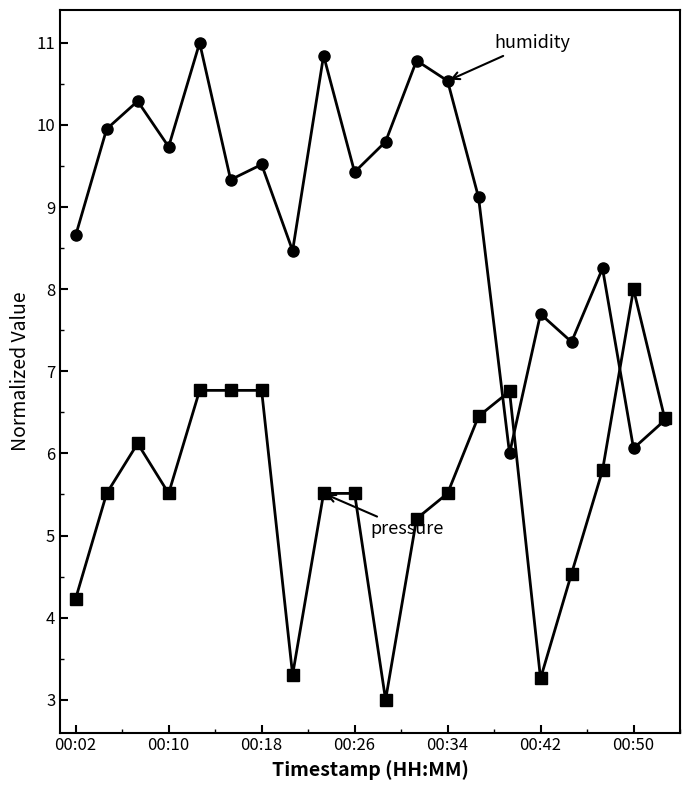

What is the maximum value shown in the chart?

11.0